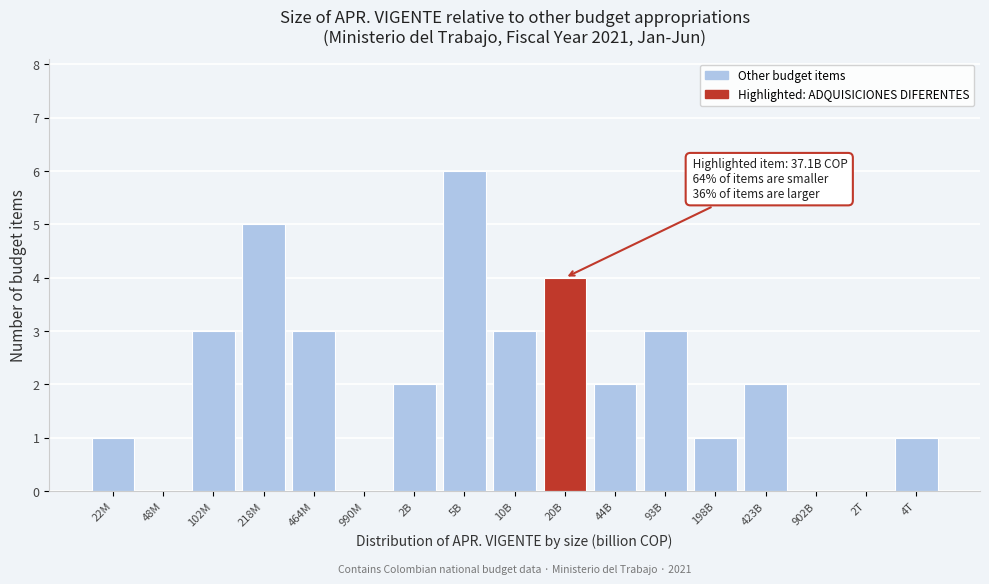

Reading left to right, extract all data points from this chart.

22M=1	48M=0	102M=3	218M=5	464M=3	990M=0	2B=2	5B=6	10B=3	20B=4	44B=2	93B=3	198B=1	423B=2	902B=0	2T=0	4T=1